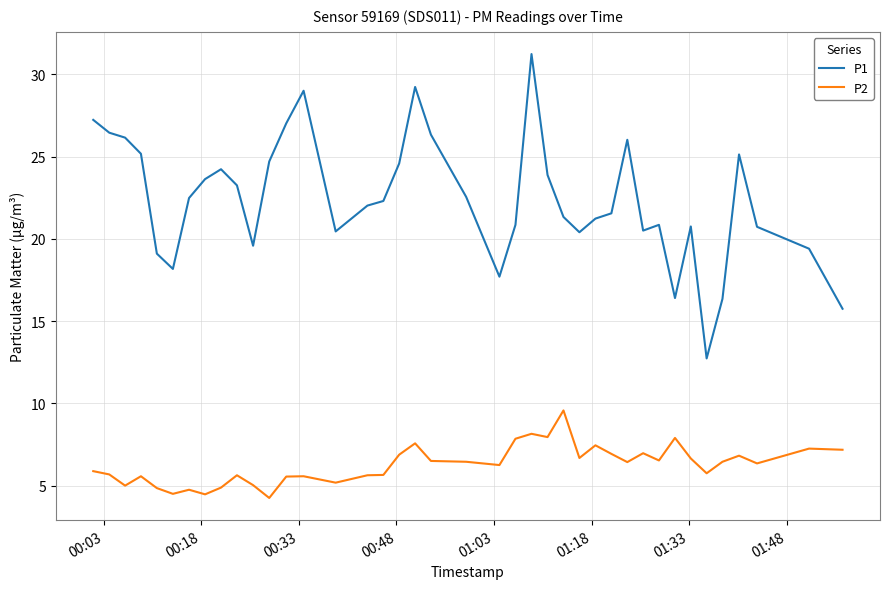

What is the difference between the maximum and minimum values in the P1 series?

18.5